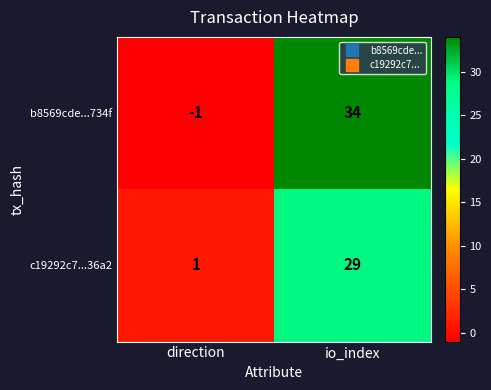

Is it true that c19292c7...36a2 equals 2 at direction?

False